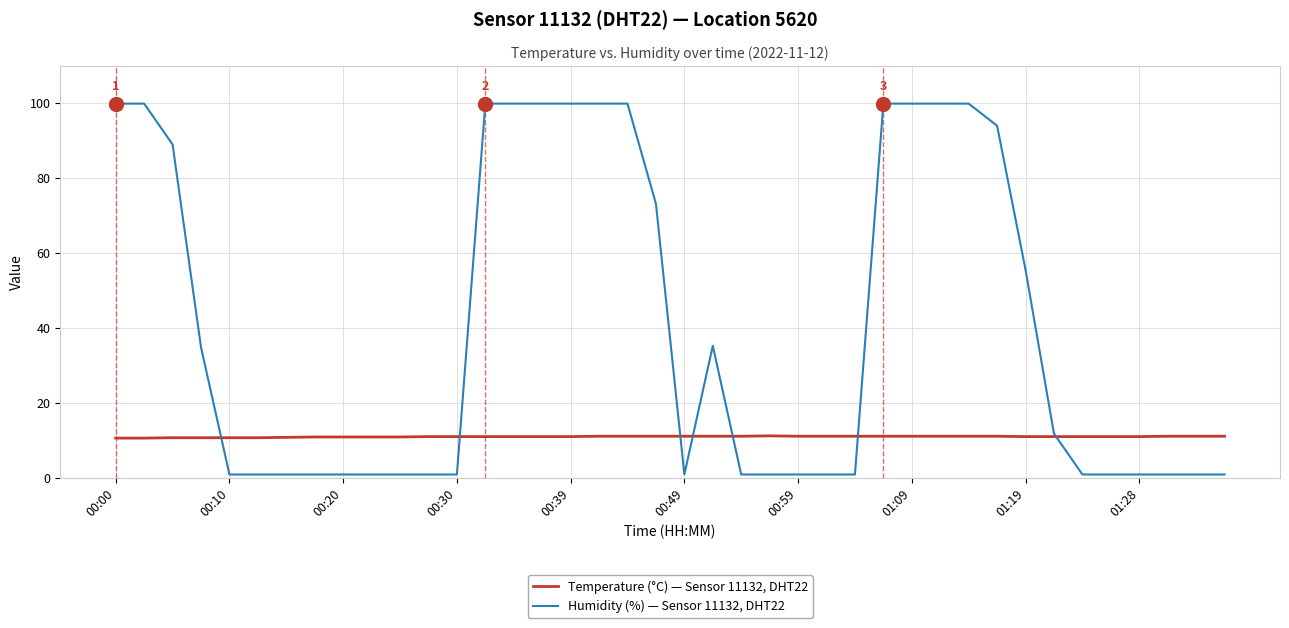

What is the maximum value shown in the chart?

99.9